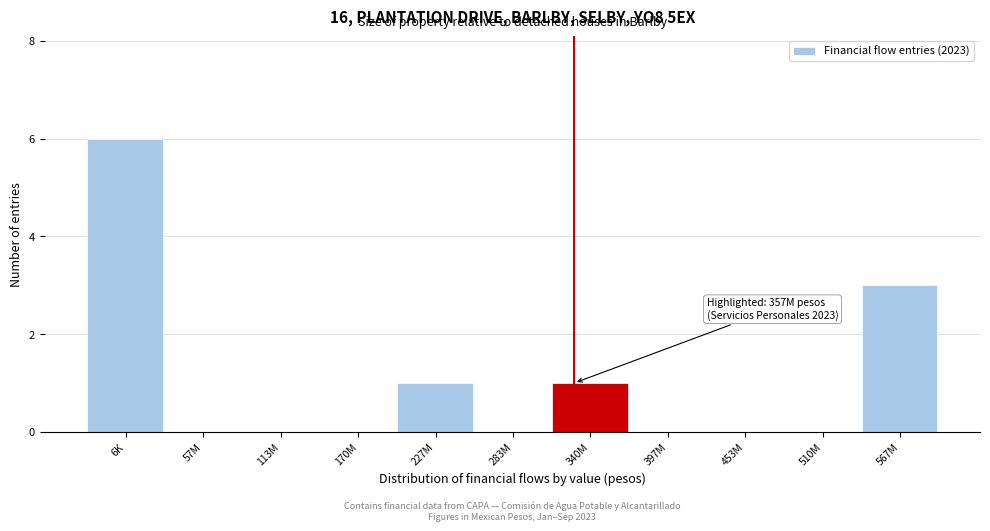

Reading left to right, transcribe all the data shown in this chart.

6K=6	57M=0	113M=0	170M=0	227M=1	283M=0	340M=1	397M=0	453M=0	510M=0	567M=3